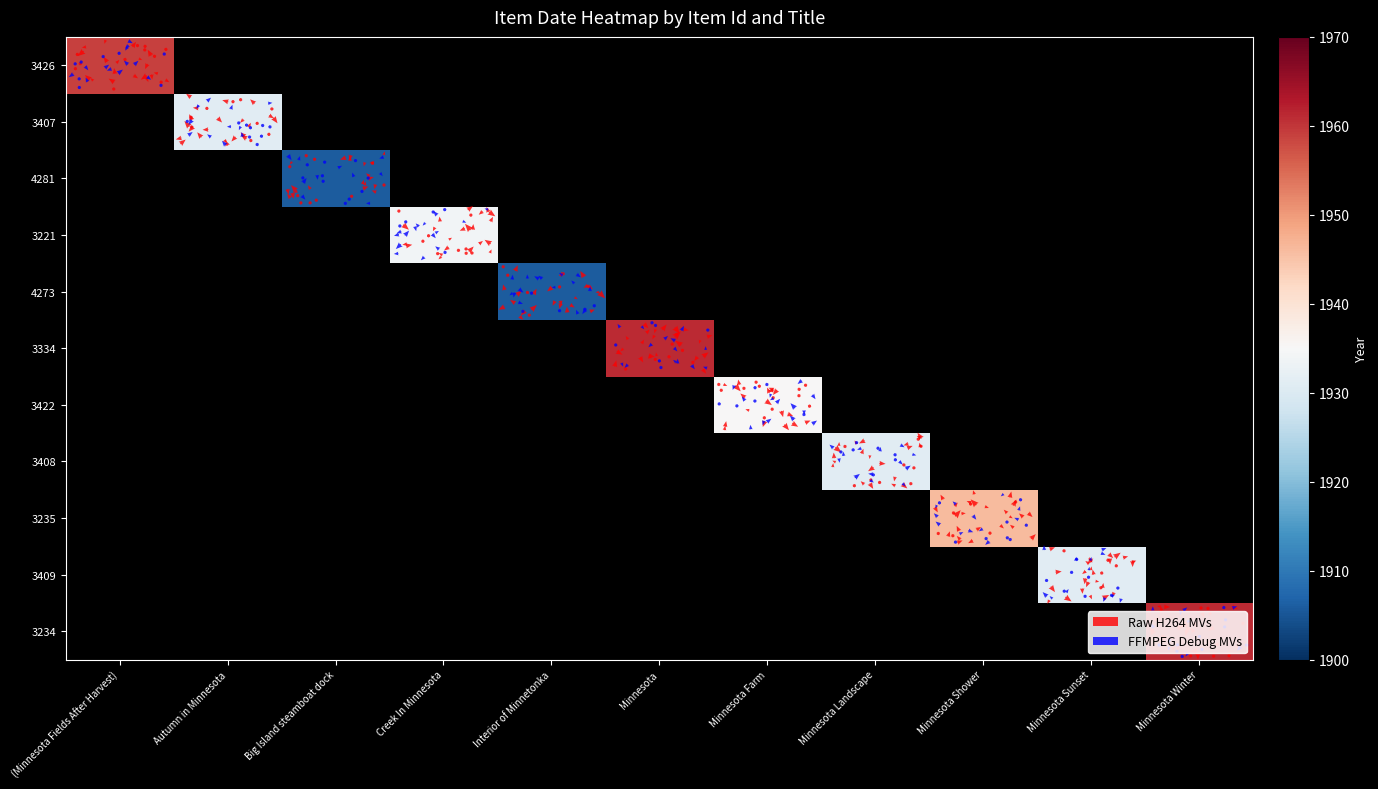

Rank the series by their maximum value, from highest to lowest.

3334, 3234, 3426, 3235, 3422, 3221, 3407, 3408, 3409, 4281, 4273